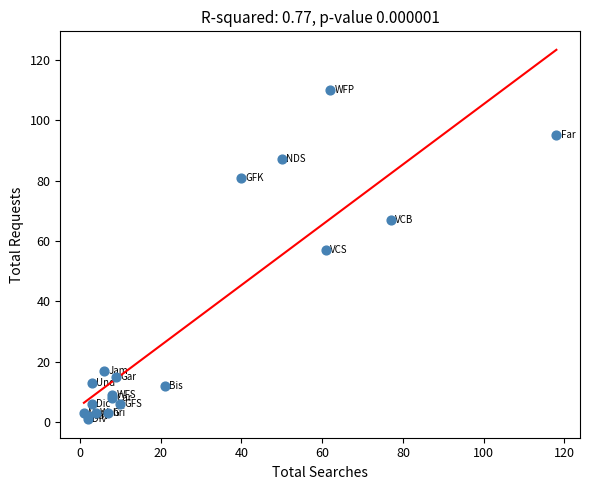

What Y value in the scatter plot is closest to 55?

57